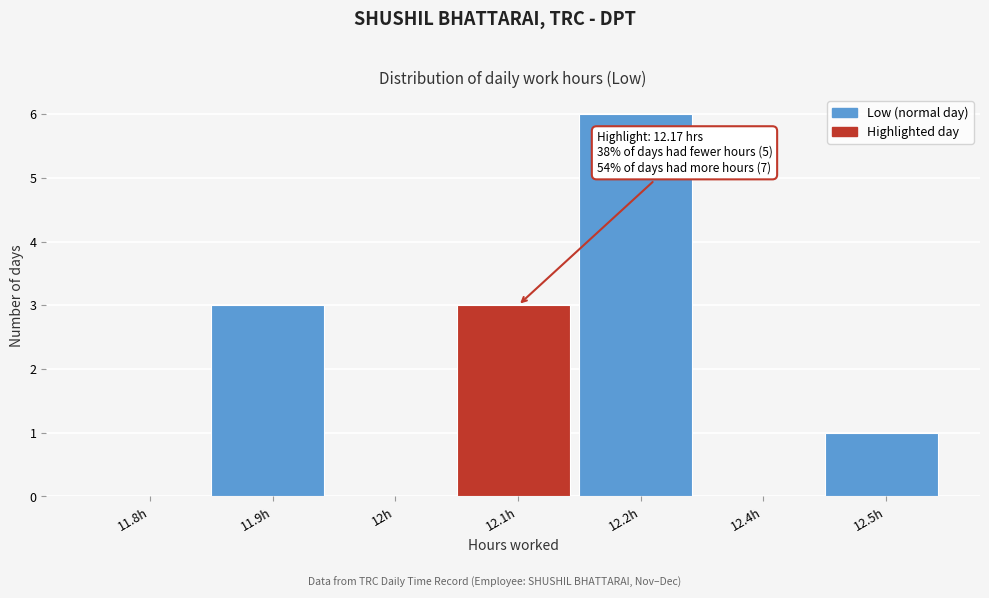

Reading left to right, extract all data points from this chart.

11.8h=0	11.9h=3	12h=0	12.1h=3	12.2h=6	12.4h=0	12.5h=1